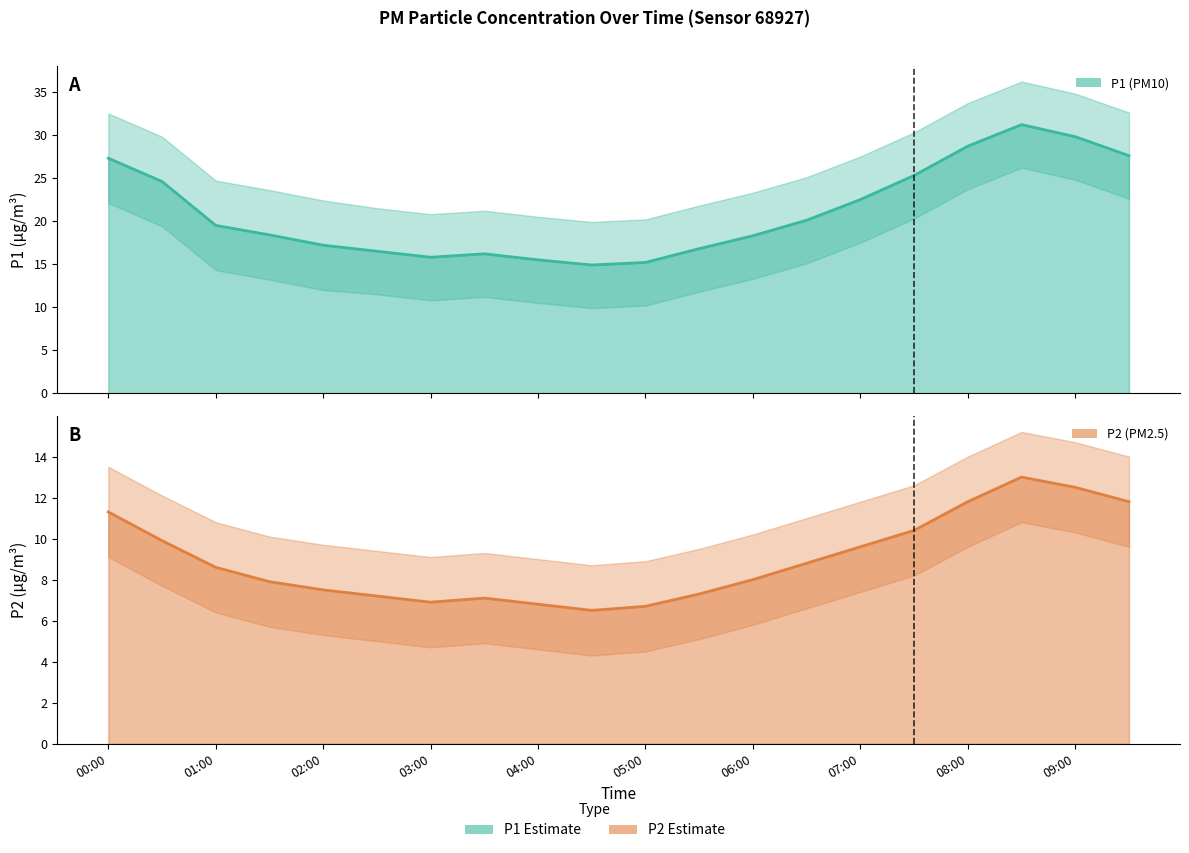

How many lines are shown in the chart?

2